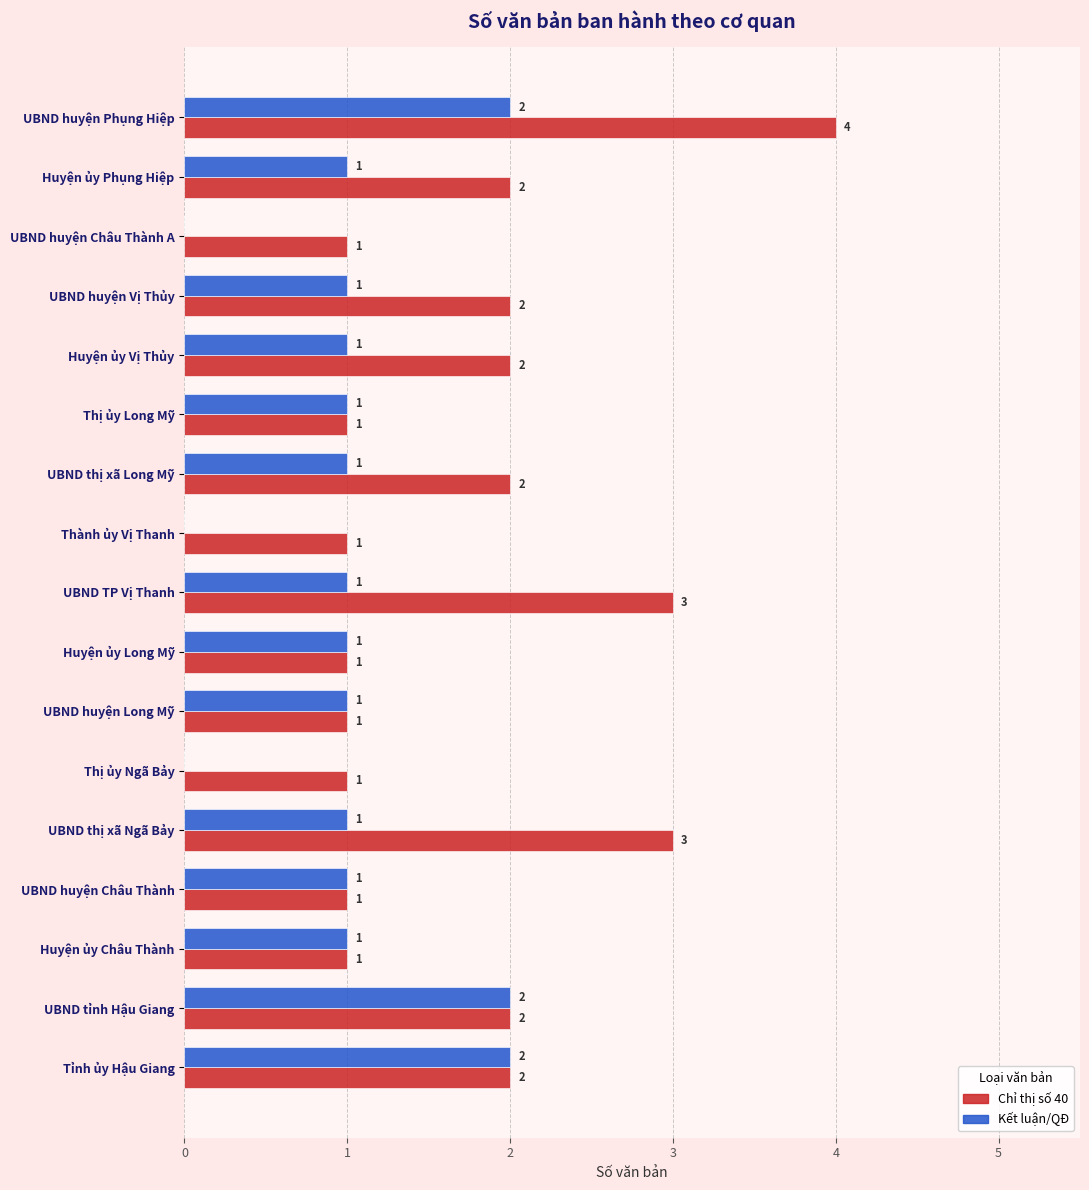

What is the sum of all Kết luận/QĐ values?

17